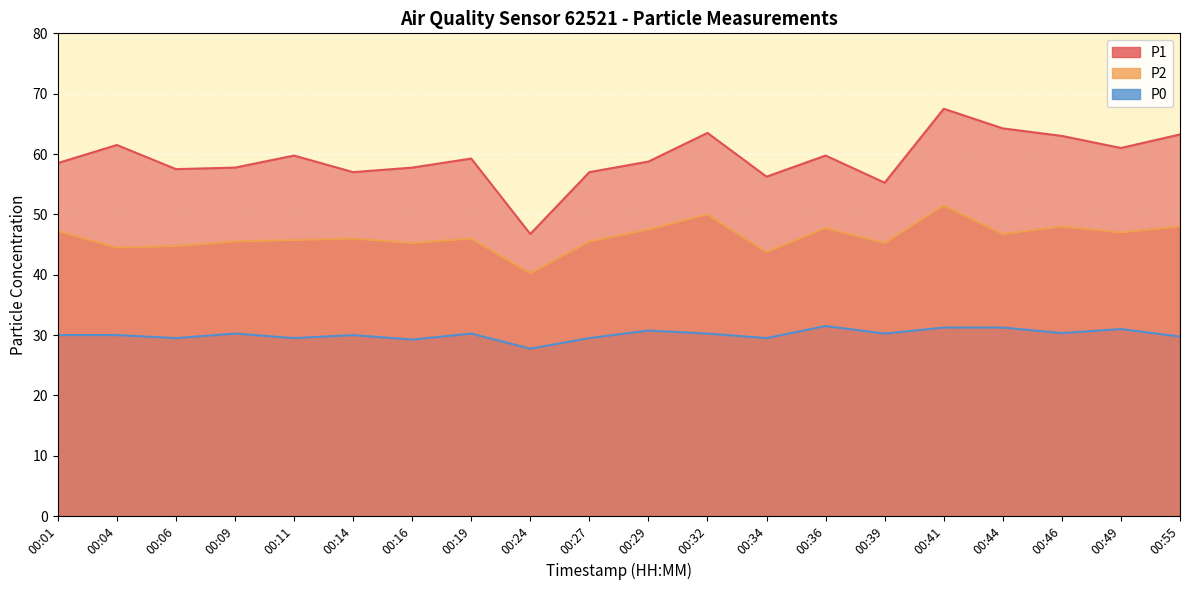

How many lines are shown in the chart?

3